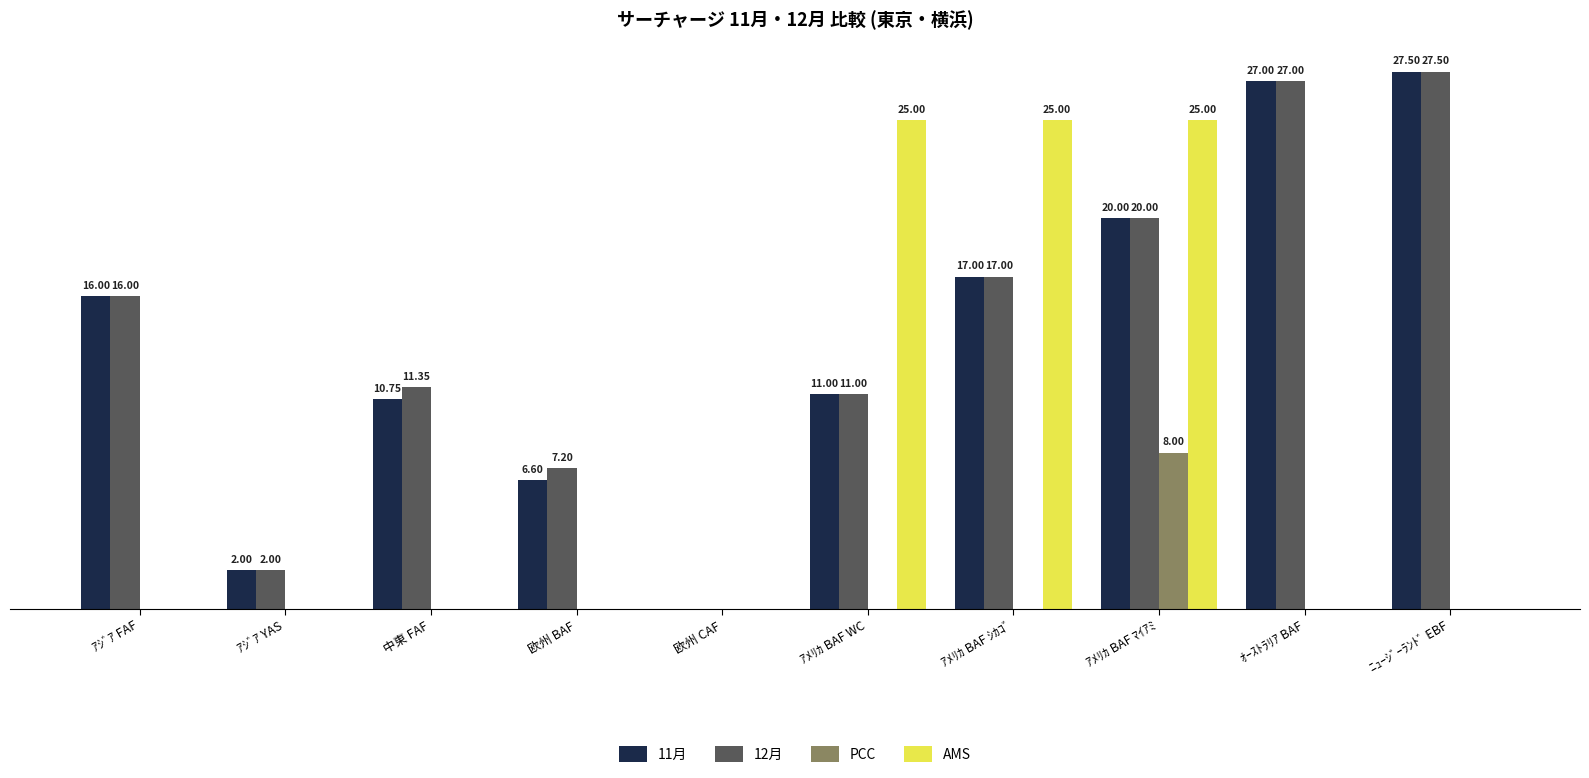

At which category is the sum across all series the highest?

ｱﾒﾘｶ BAF ﾏｲｱﾐ